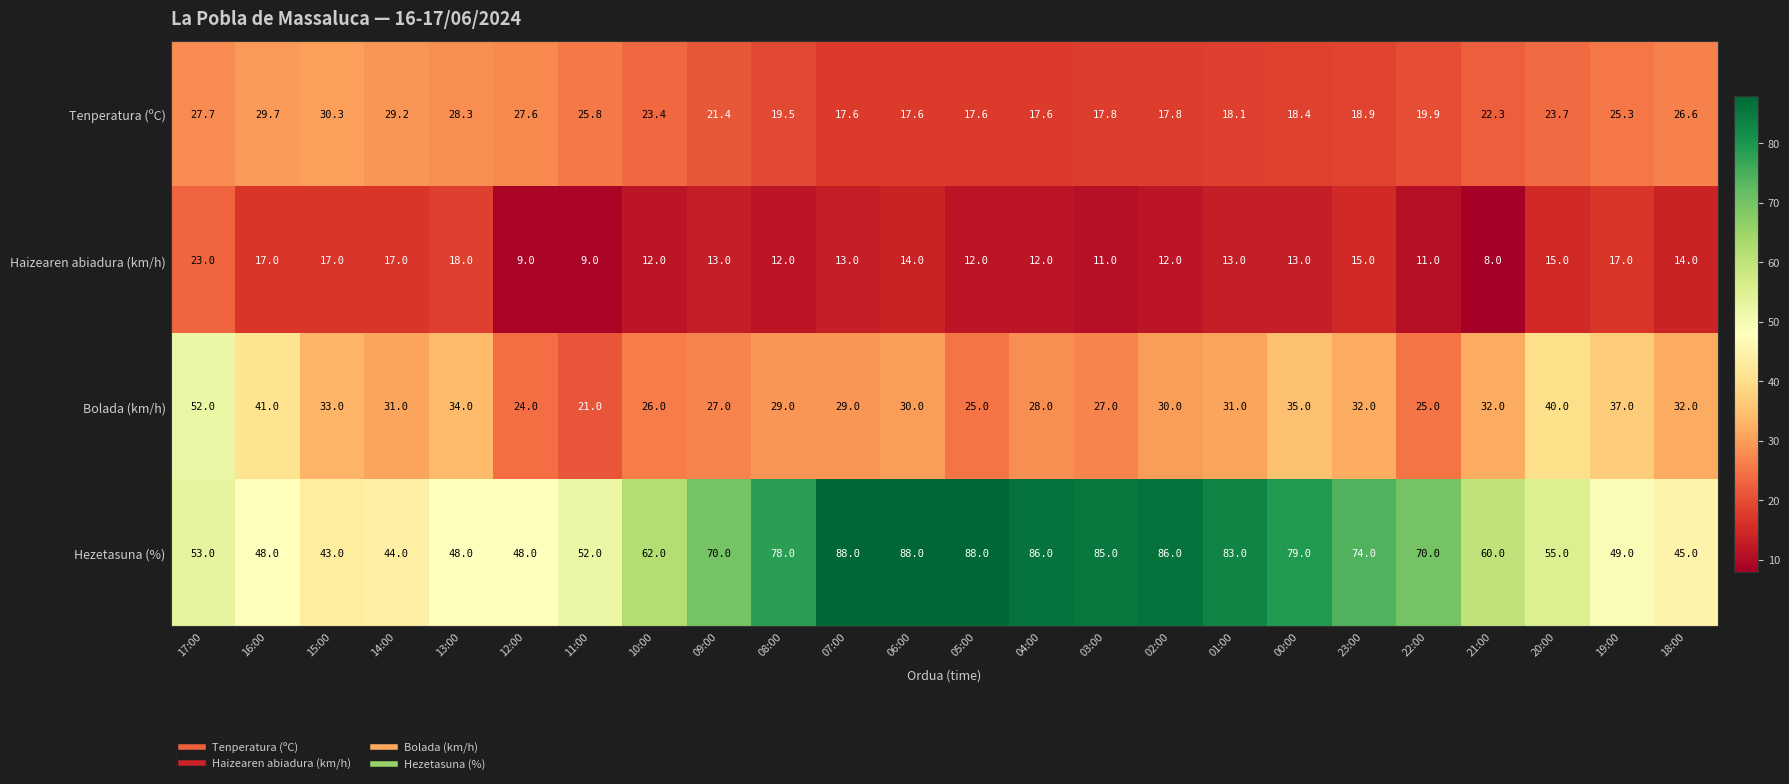

What is the maximum value shown in the chart?

88.0